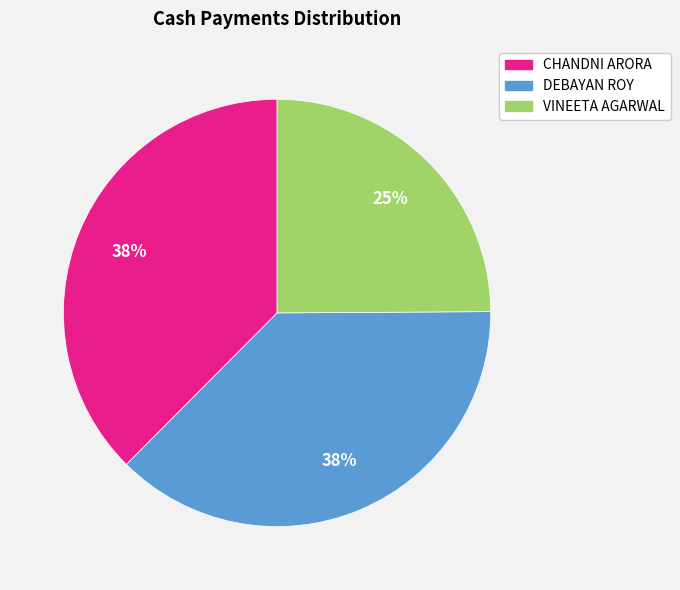

Which category has the smallest portion of the pie?

VINEETA AGARWAL